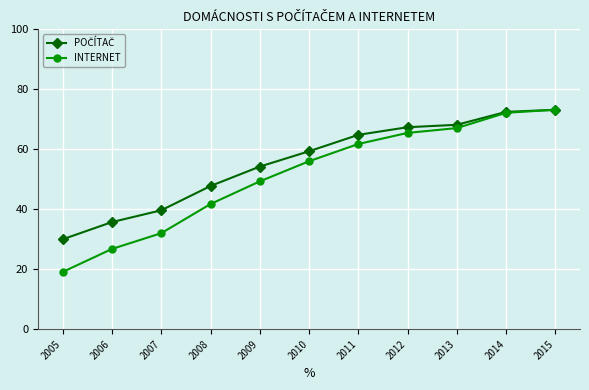

What is the total value across all series at 2014?

144.5